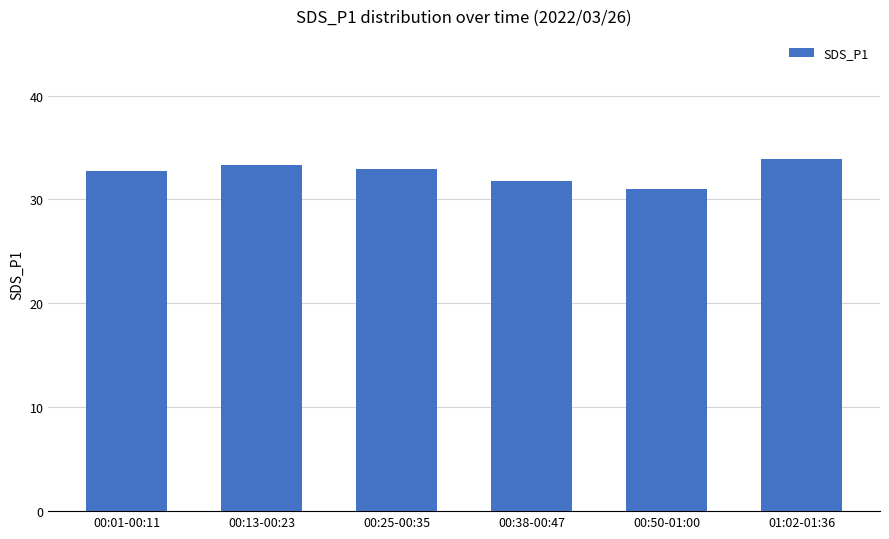

Which category has the highest value across all series?

01:02-01:36